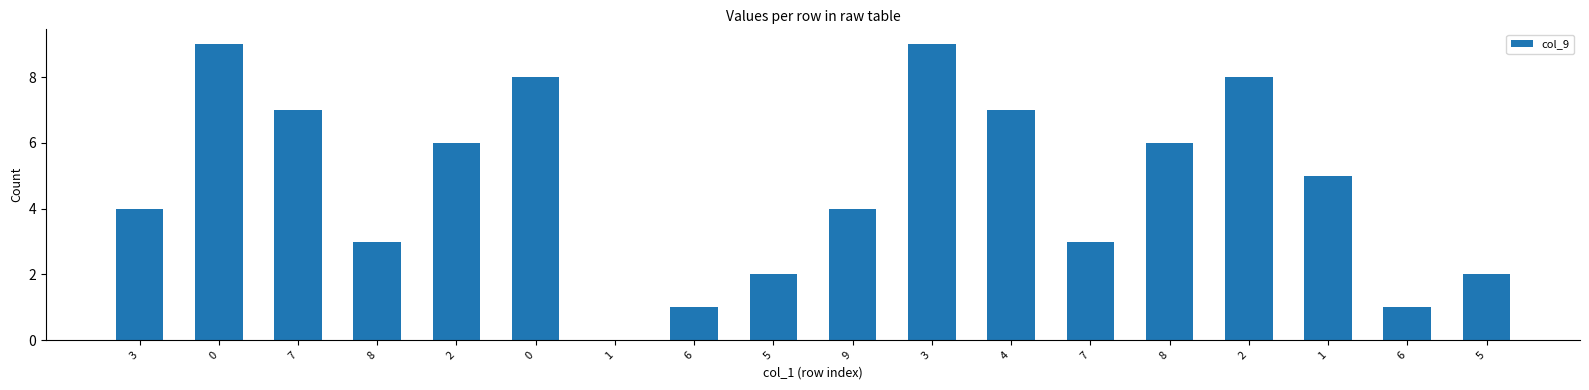

Count the number of data series in this chart.

1